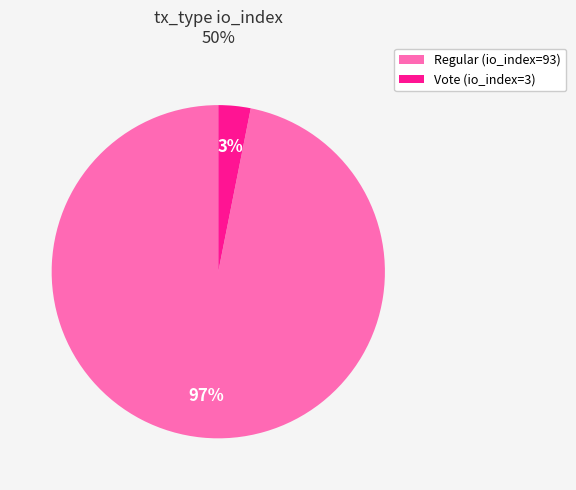

Do Vote (io_index=3) and Regular (io_index=93) together represent more than half of the pie?

Yes